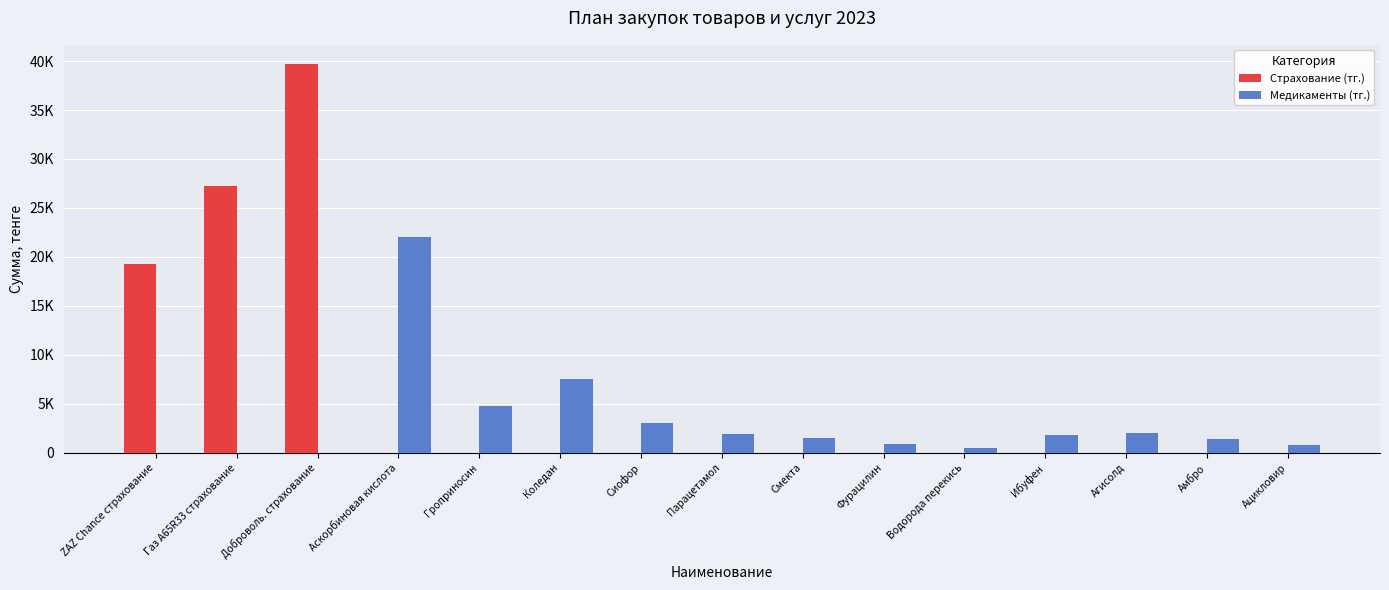

What are all the series names shown in the legend?

Страхование (тг.), Медикаменты (тг.)